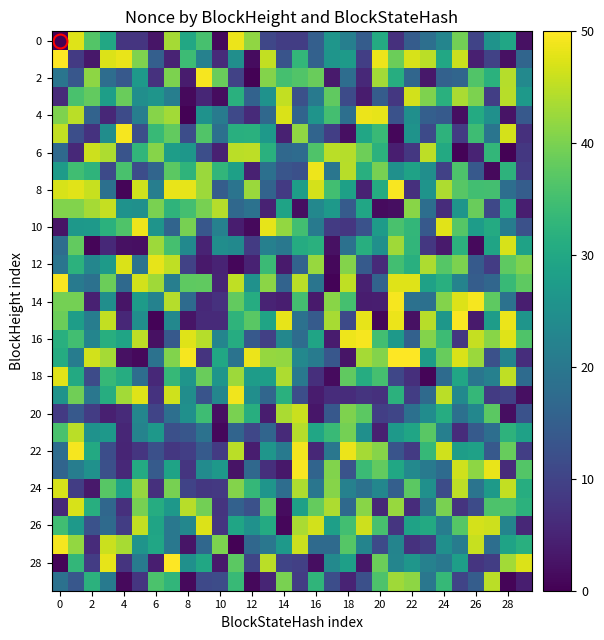

How many categories are shown in the chart?

30